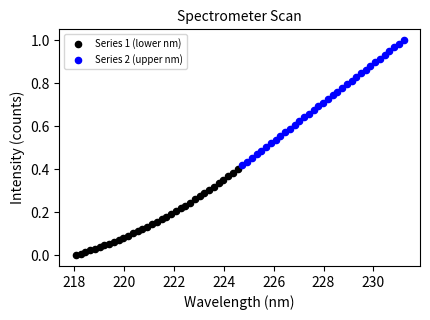

Which series contains the highest Y value?

Series 2 (upper nm)